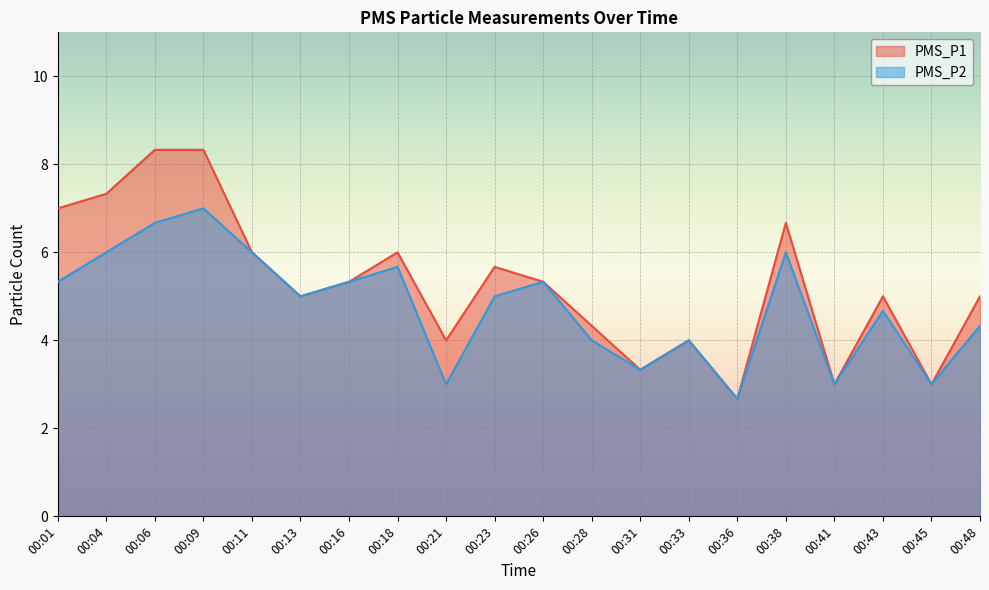

True or false: PMS_P2 has a value of 4.3 at 00:41.

False